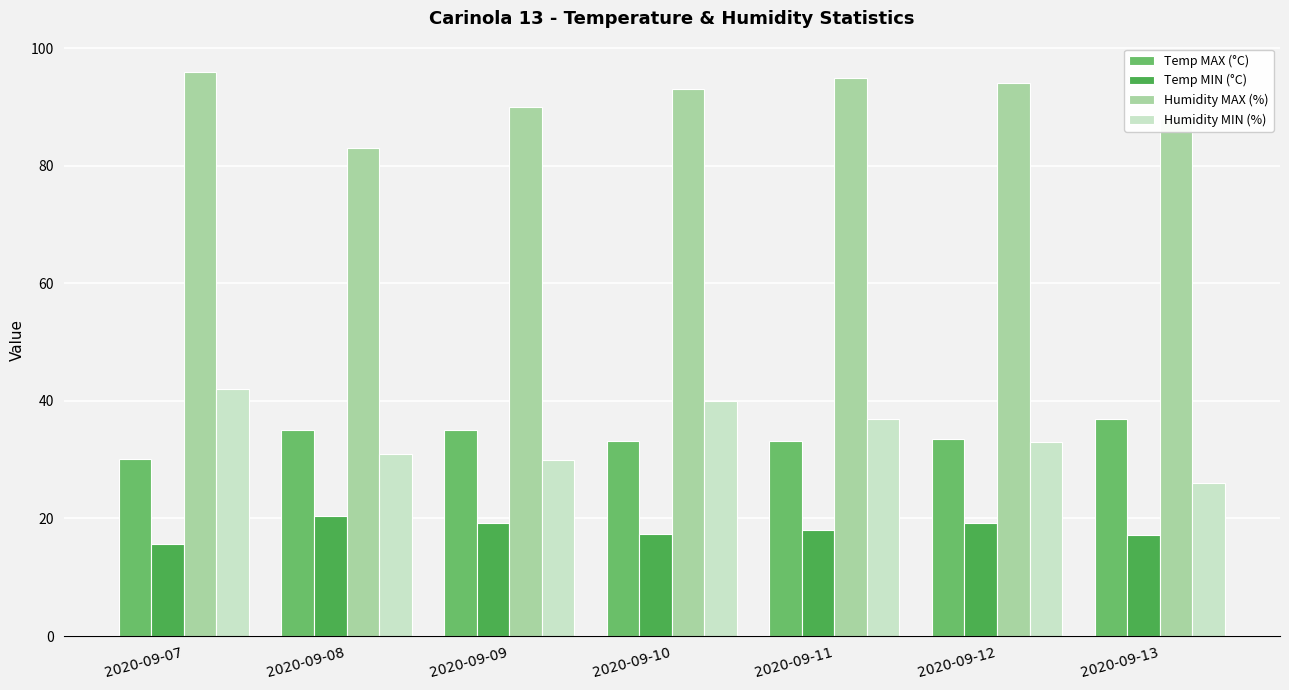

How many categories are shown in the chart?

7